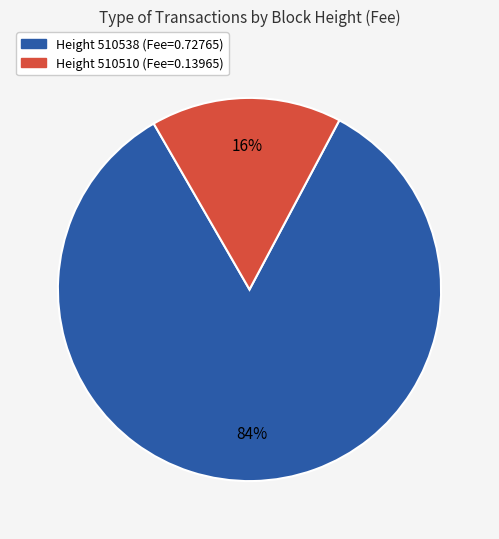

Is there a majority slice in this chart?

Yes